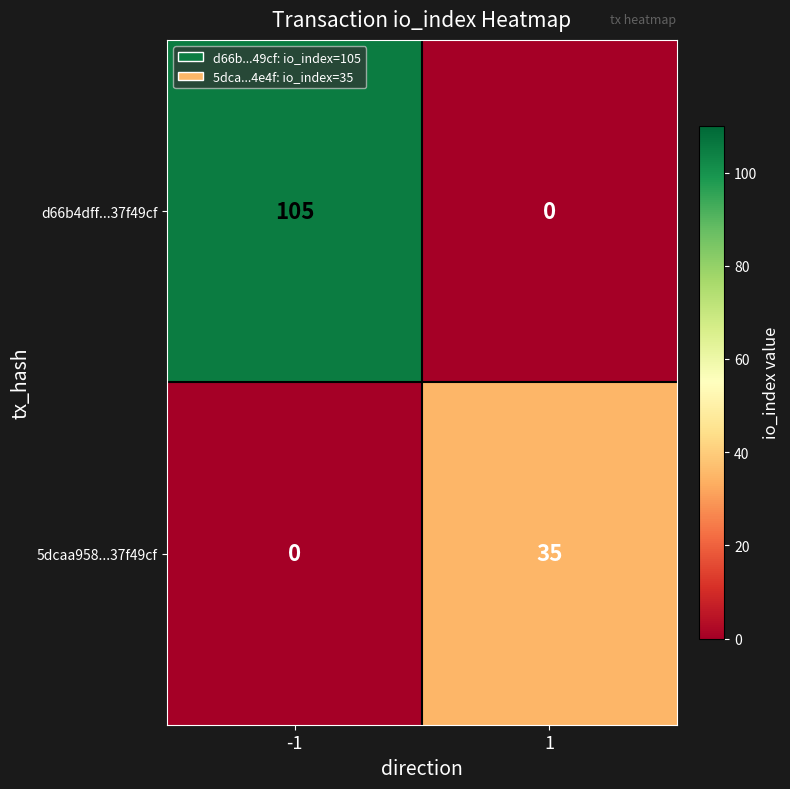

What is the greatest value displayed?

105